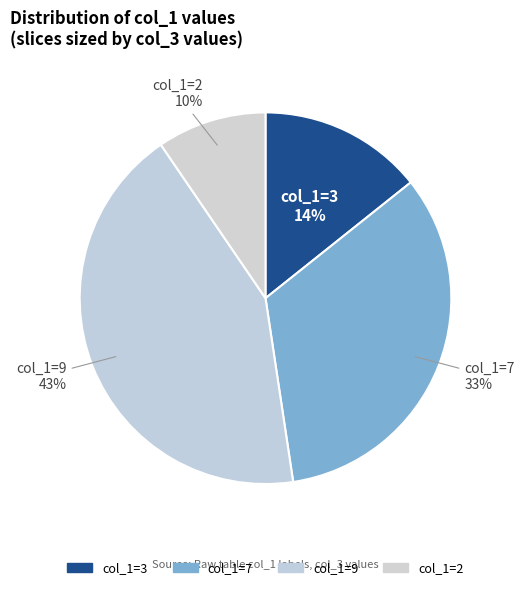

How many slices are in this pie chart?

4